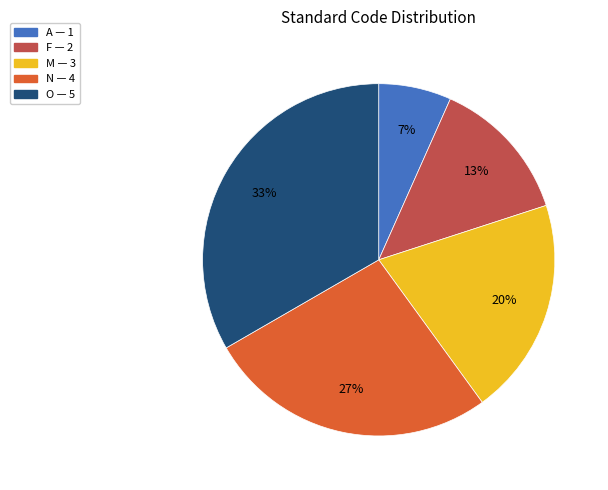

Rank the categories by value from lowest to highest.

A, F, M, N, O